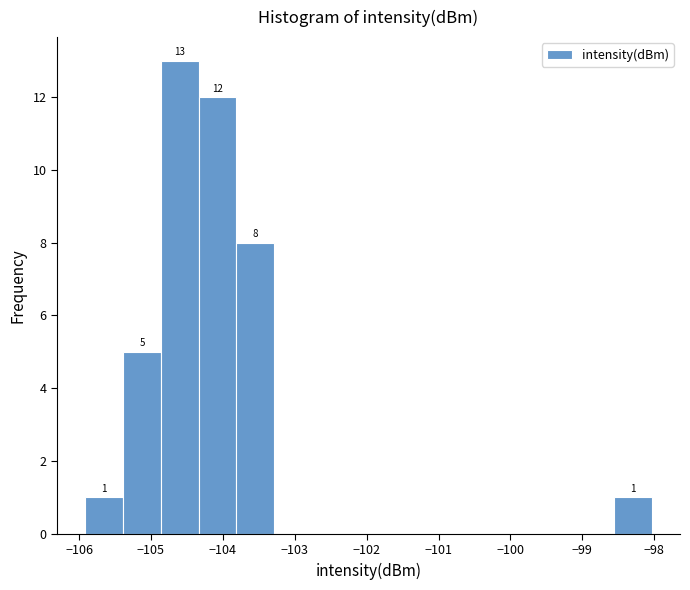

Which range on the x-axis has the tallest bar?

-104.9 to -104.3